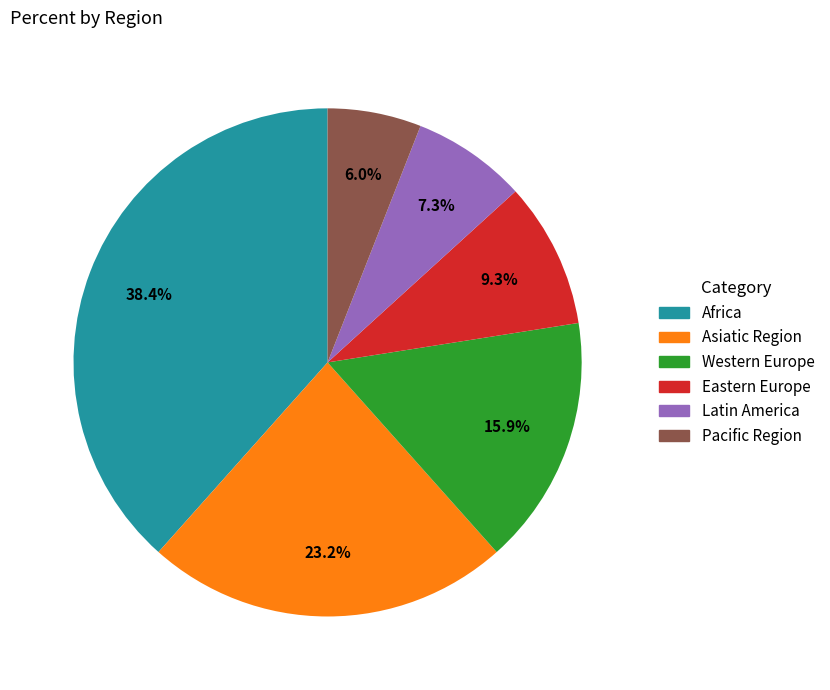

To the nearest percent, what is the average slice percentage?

17%